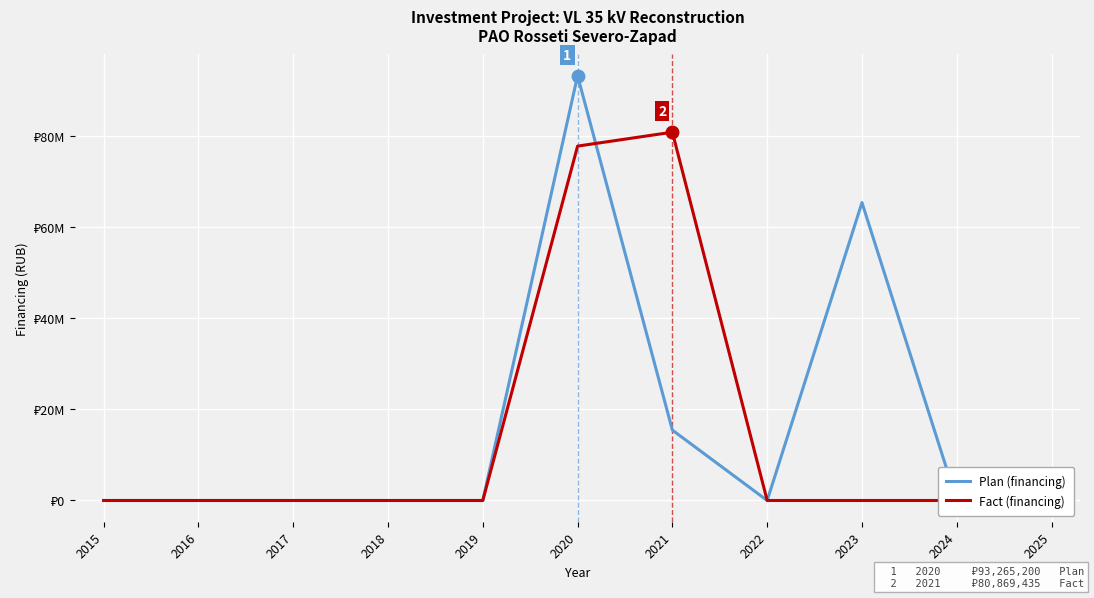

True or false: Plan (financing) has a value of 0 at 2016.

True